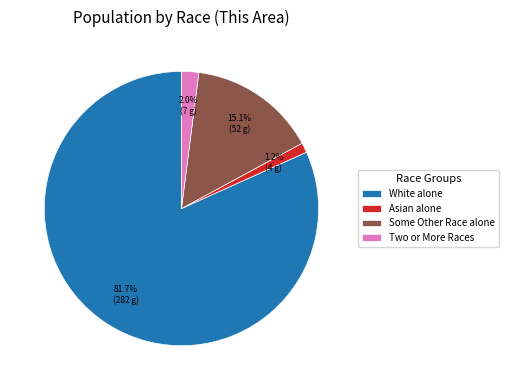

Rank the categories by value from lowest to highest.

Asian alone, Two or More Races, Some Other Race alone, White alone